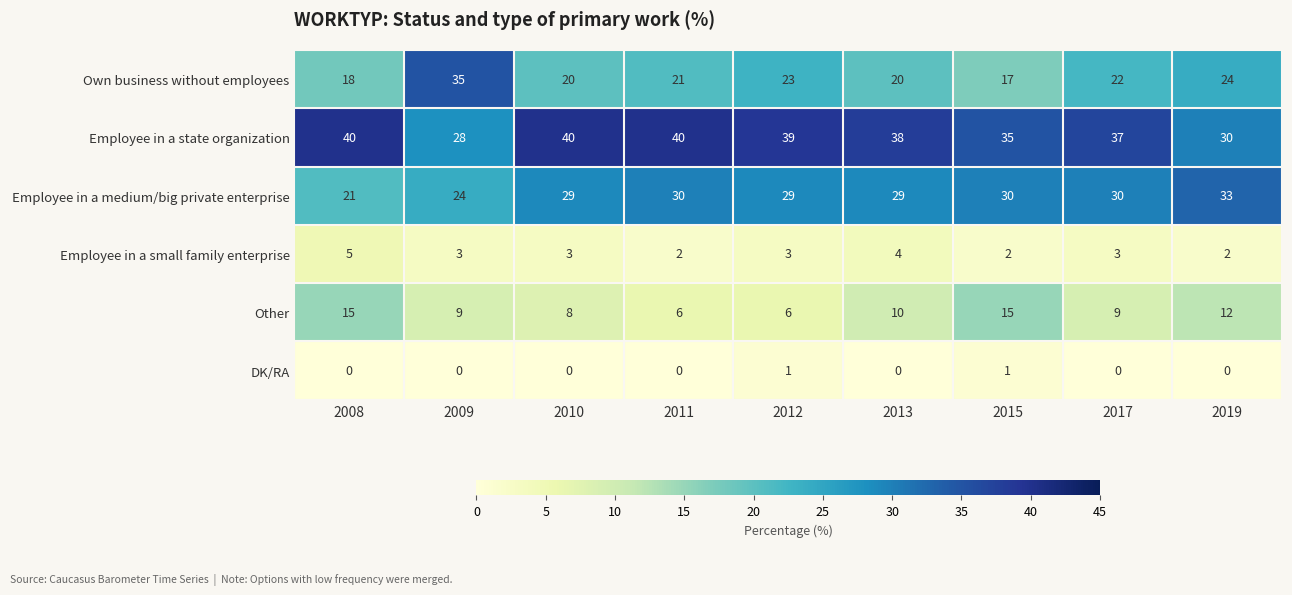

Which series has the widest spread of values?

Own business without employees